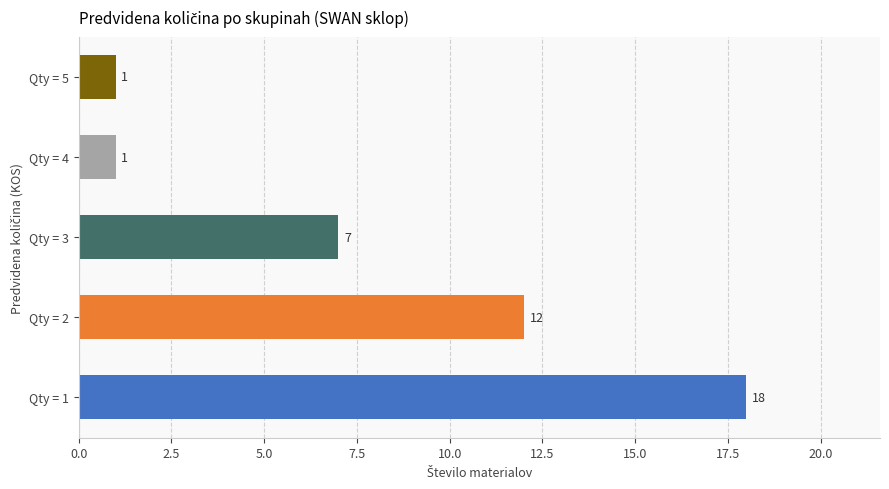

Between Qty = 2 and Qty = 4, which is larger?

Qty = 2